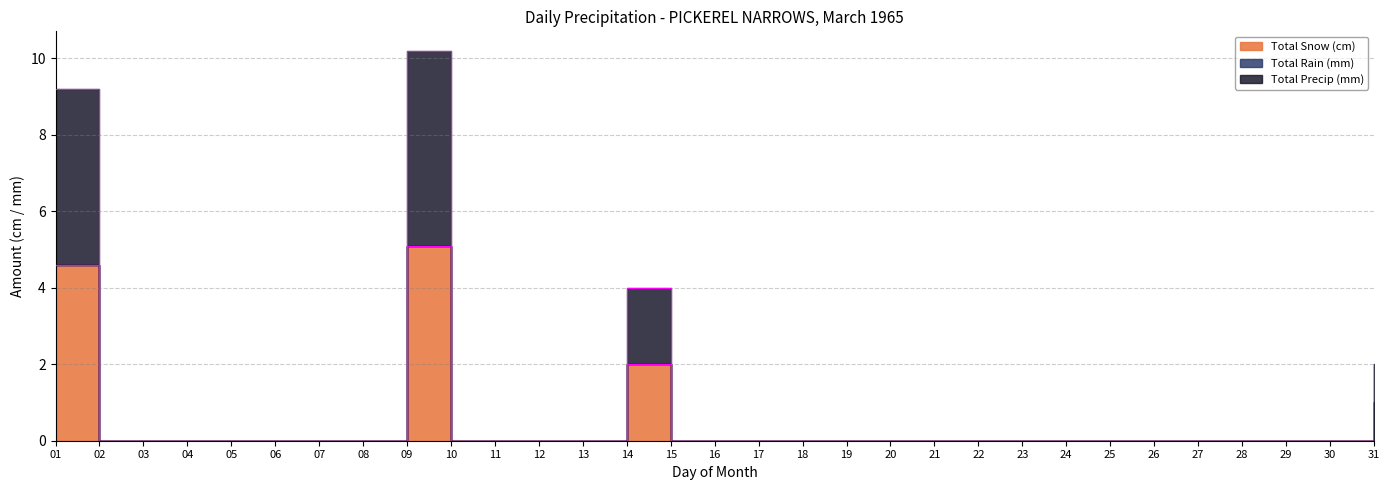

What is the average value of the Total Precip (mm) series?

0.4